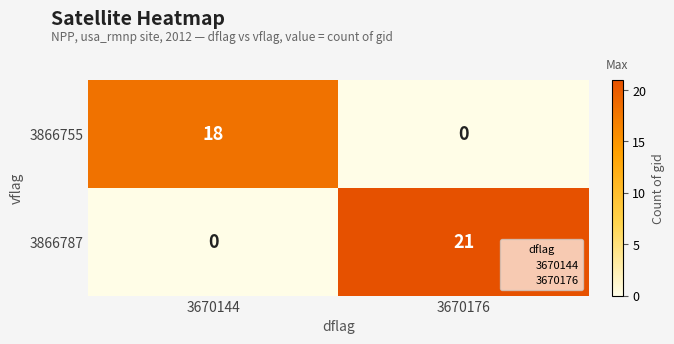

What is the spread (max minus min) of values at 3670176?

21